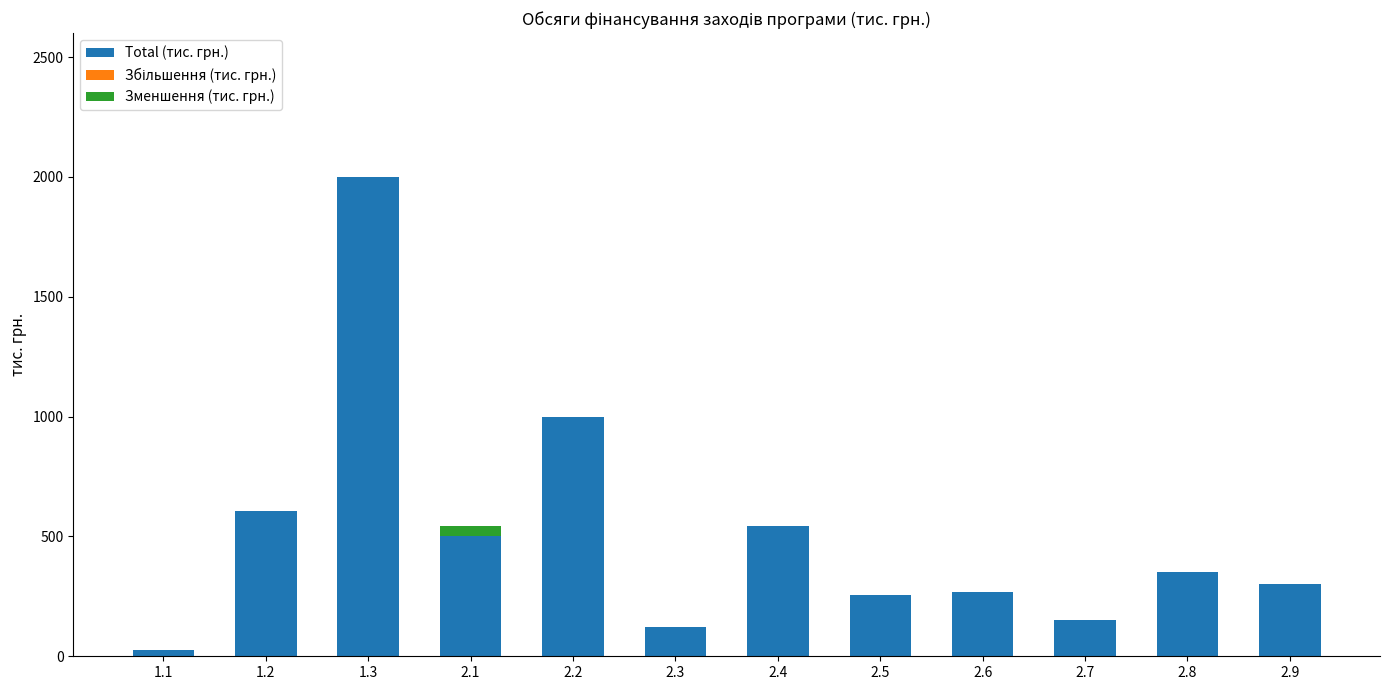

The value of Total (тис. грн.) at 2.2 is 1000.0. True or false?

True